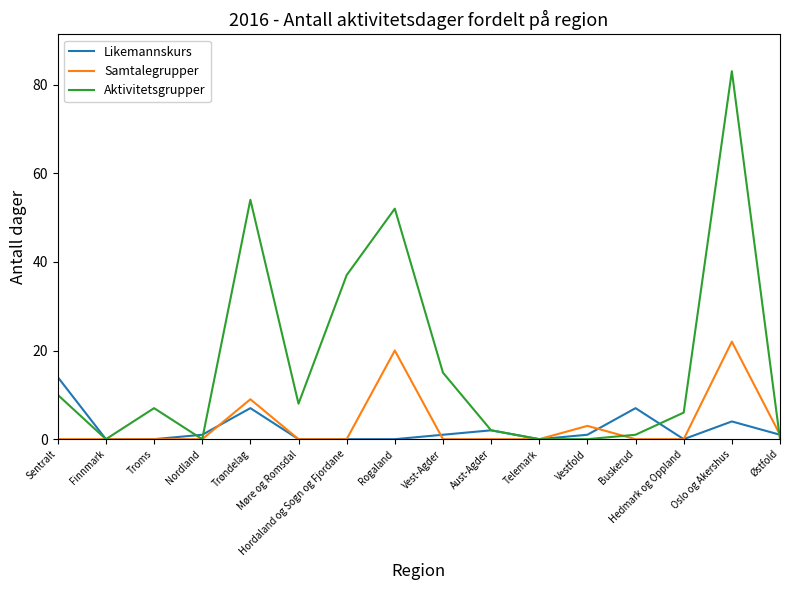

List the series in order of their peak value, highest first.

Aktivitetsgrupper, Samtalegrupper, Likemannskurs